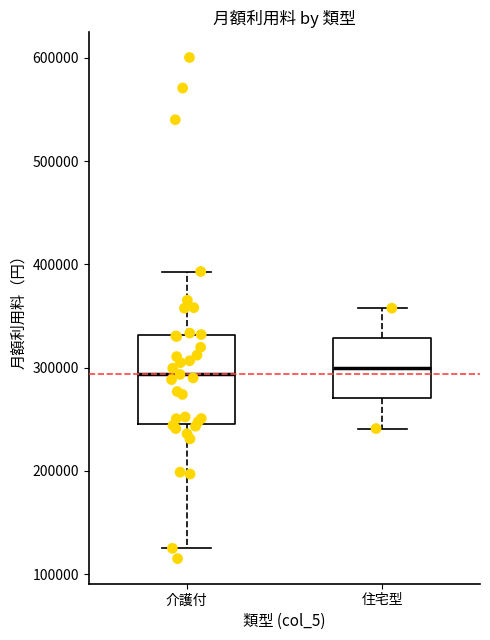

Where is the upper edge of the box for 介護付 on the y-axis? The values are not printed on the chart, so give them approximately, as read against the axis.

330000